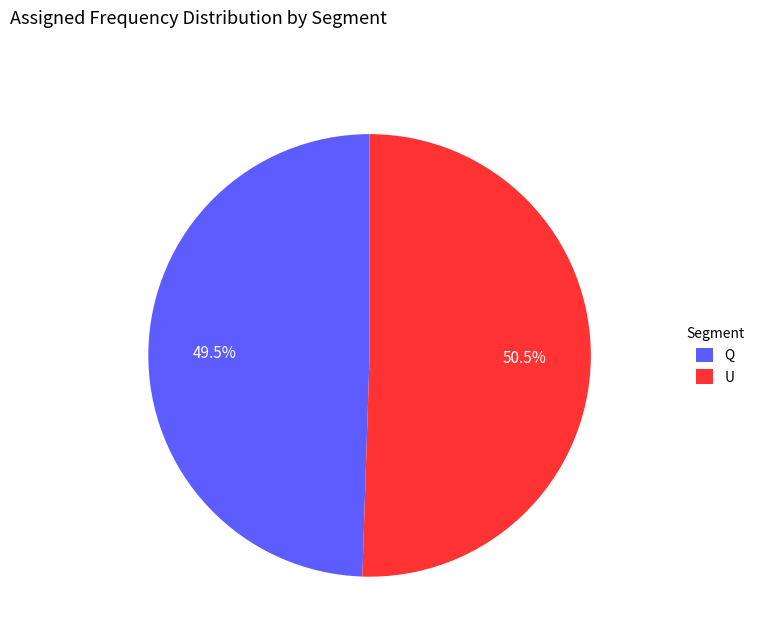

What is the majority slice?

U